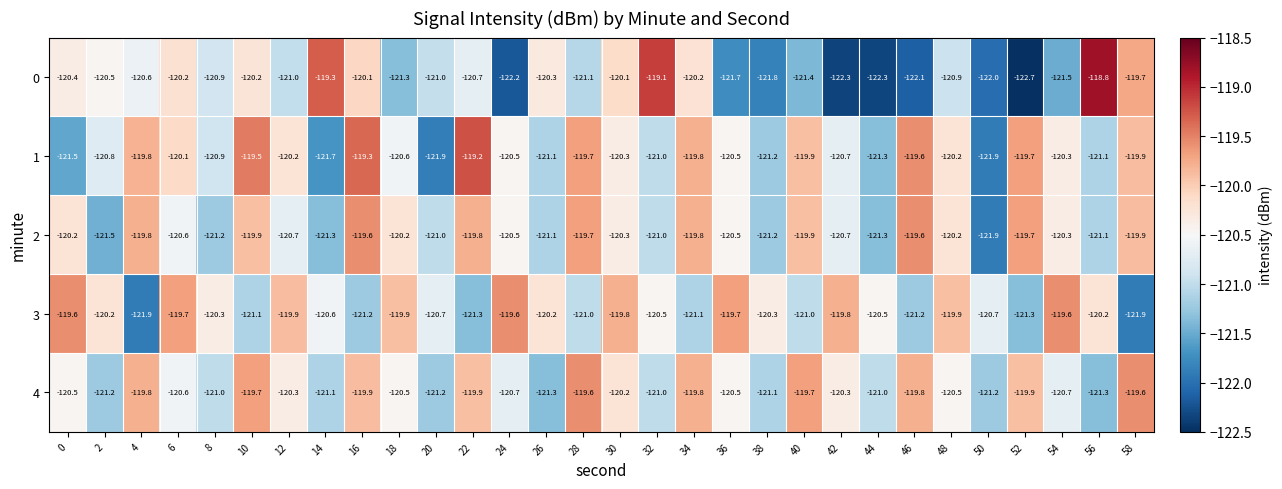

At how many categories does at least one series exceed -119?

1